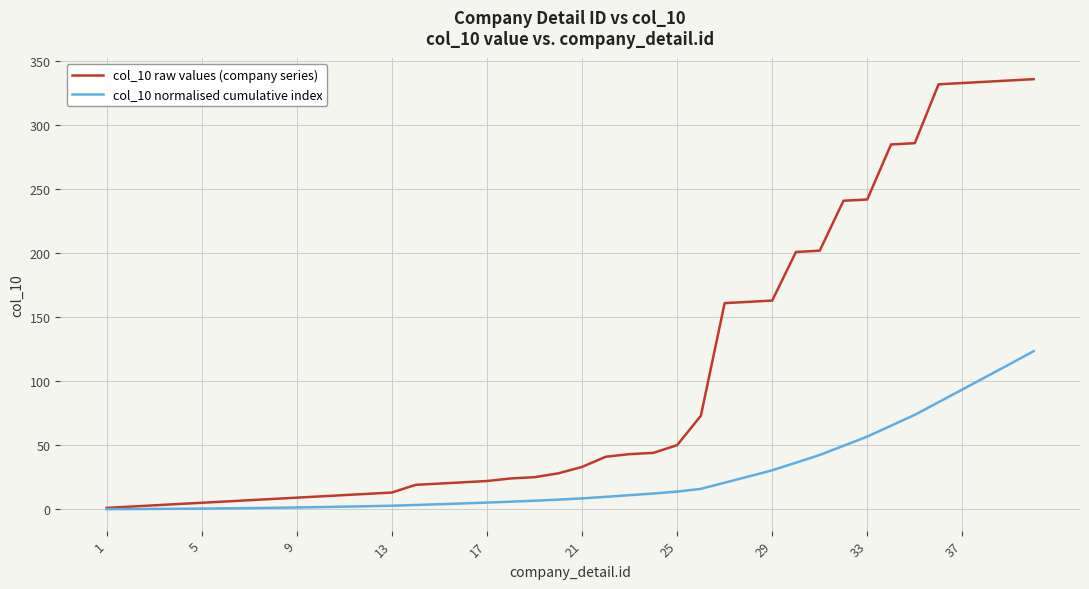

What are all the series names shown in the legend?

col_10 raw values (company series), col_10 normalised cumulative index